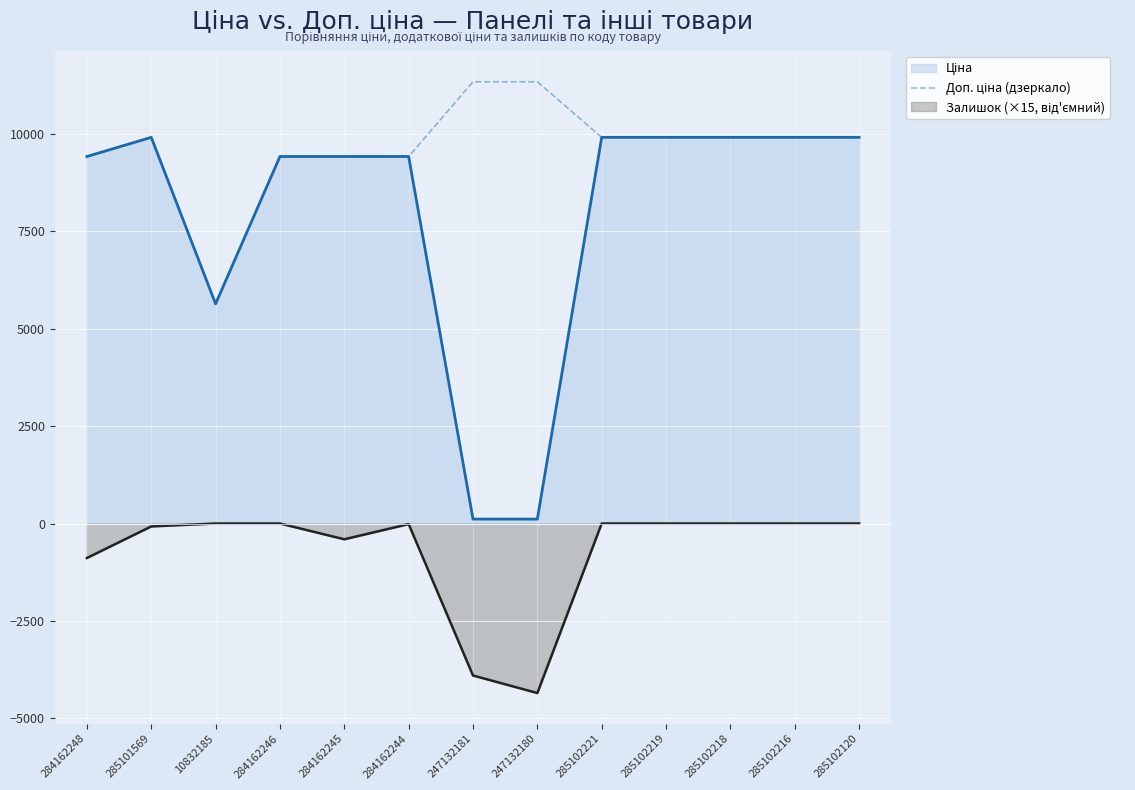

Which label corresponds to the largest value in the chart?

247132181